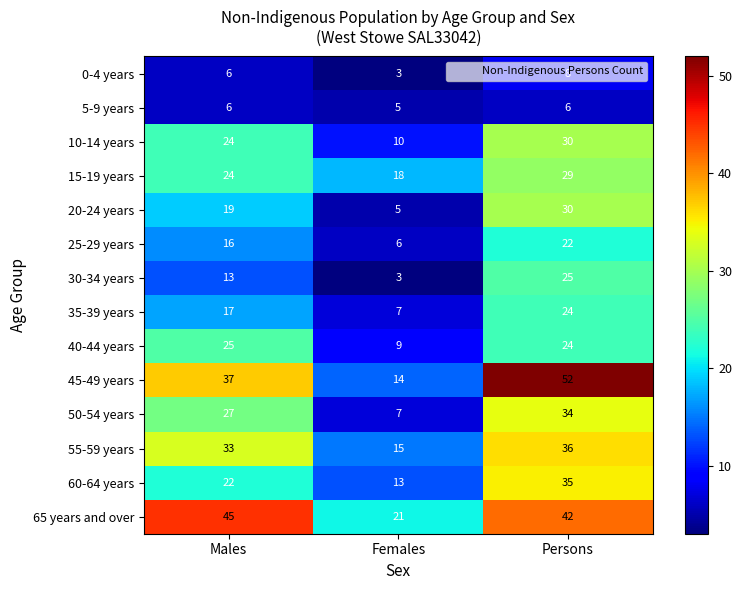

Count the 0-4 years values in the range 3 to 8.

3